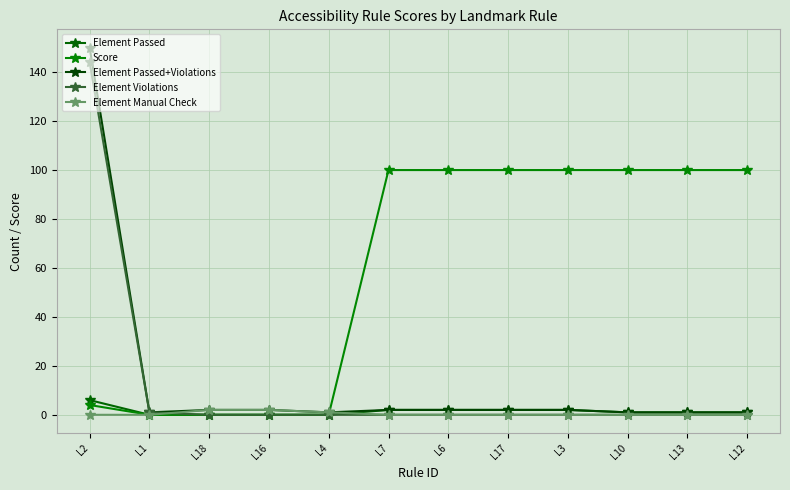

True or false: Element Passed and Element Passed+Violations cross at least once.

False